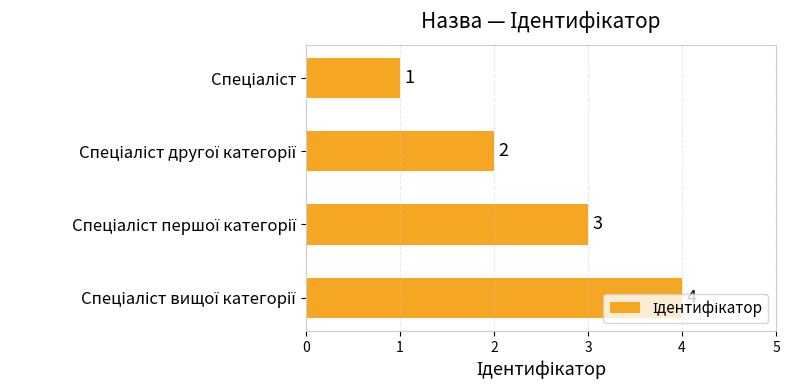

What is the difference between the maximum and minimum values?

3